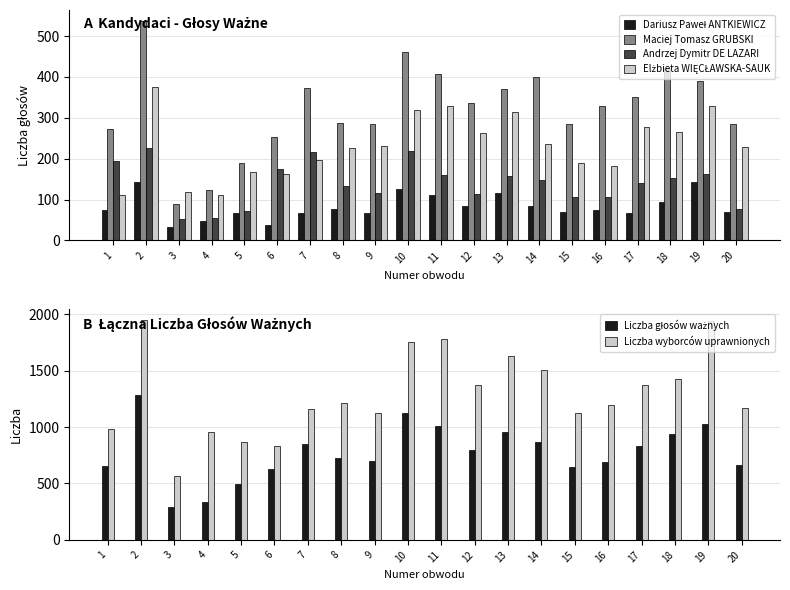

At 10, list the series in order from largest to smallest.

Liczba wyborców uprawnionych, Liczba głosów ważnych, Maciej Tomasz GRUBSKI, Elżbieta WIĘCŁAWSKA-SAUK, Andrzej Dymitr DE LAZARI, Dariusz Paweł ANTKIEWICZ